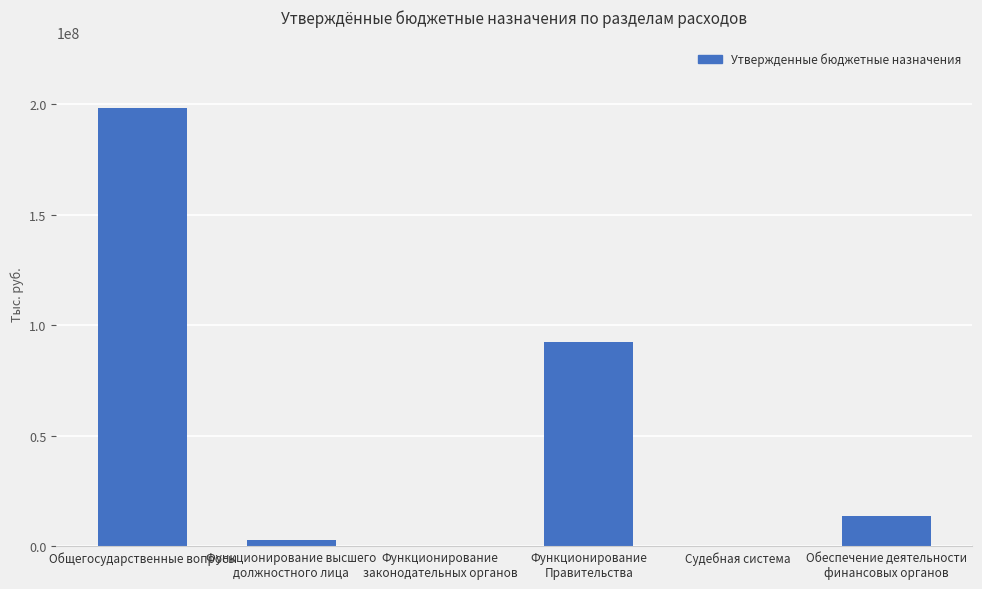

What is the maximum value shown in the chart?

198239100